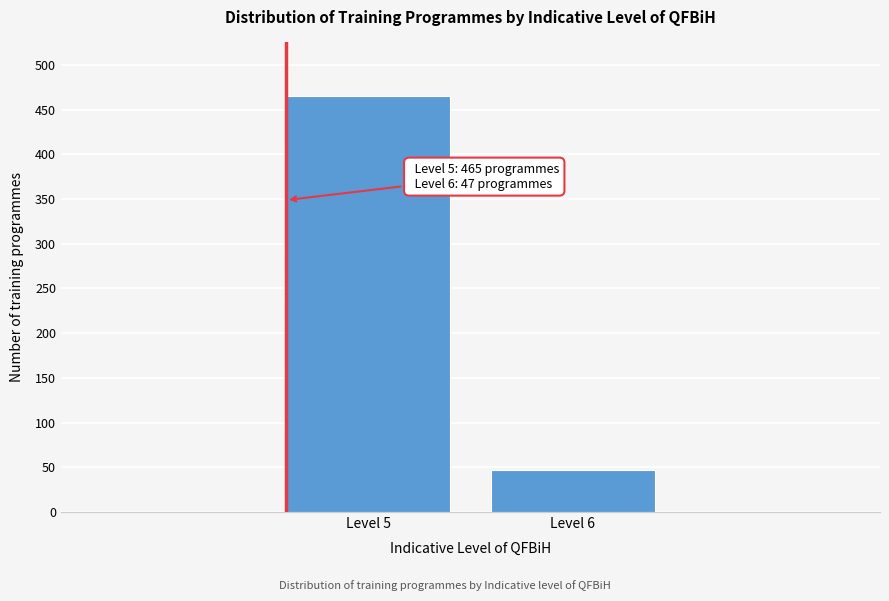

Reading left to right, transcribe all the data shown in this chart.

Level 5=465	Level 6=47